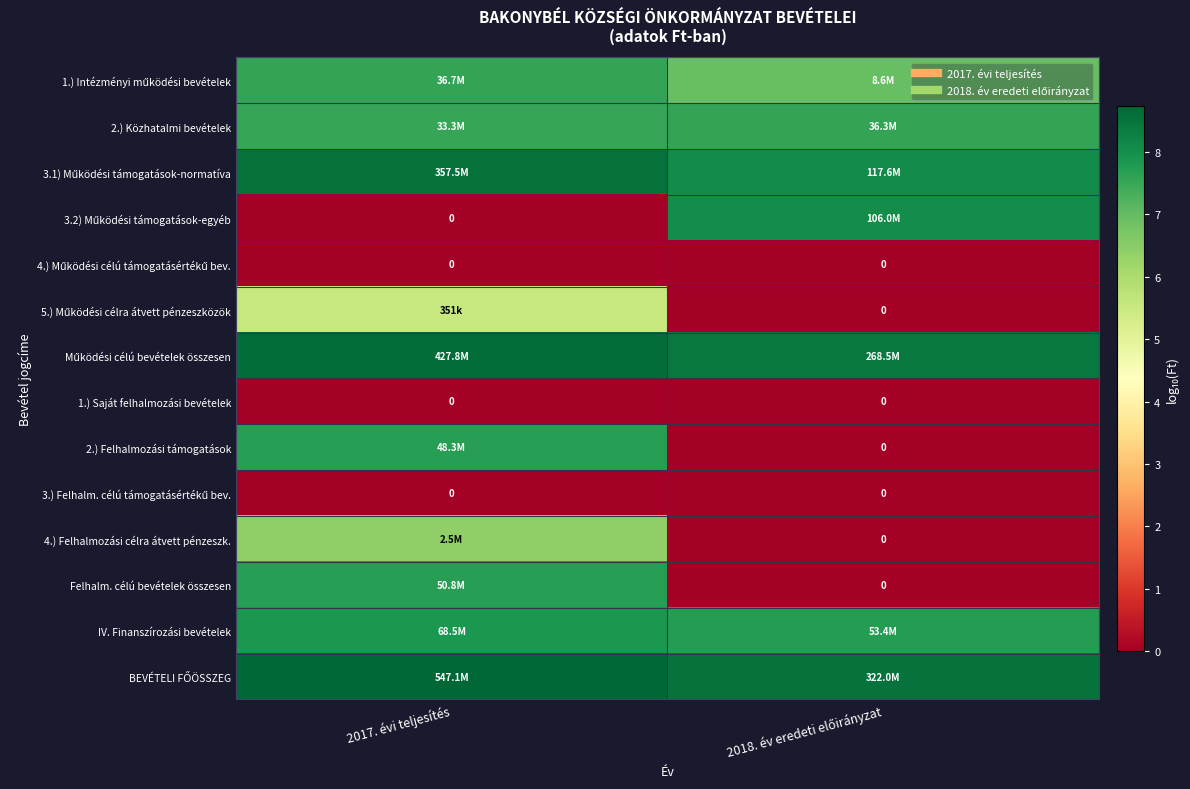

Between 2017. évi teljesítés and 2018. év eredeti előirányzat, which series saw the biggest shift?

3.2) Működési támogatások-egyéb